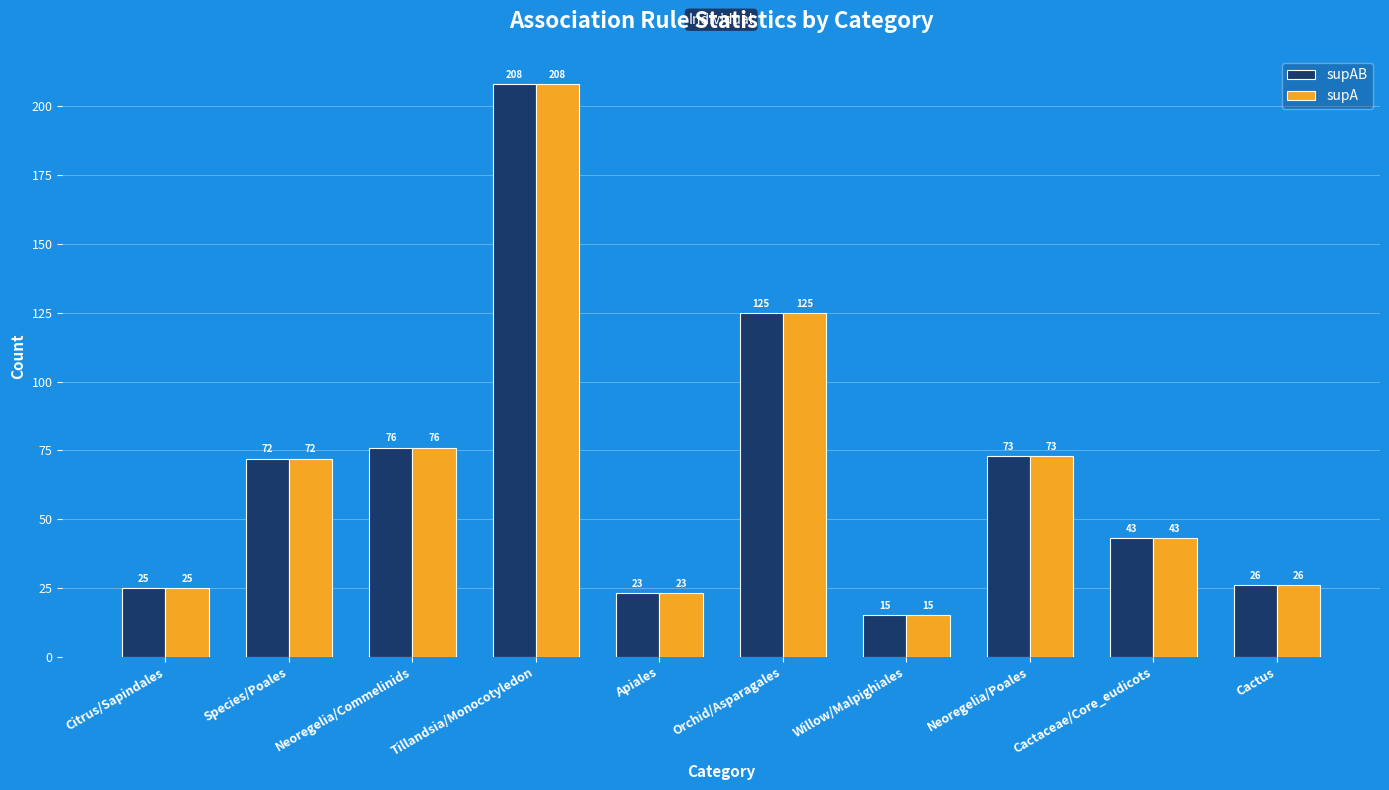

Are the bars grouped side by side (vs. stacked)?

Yes